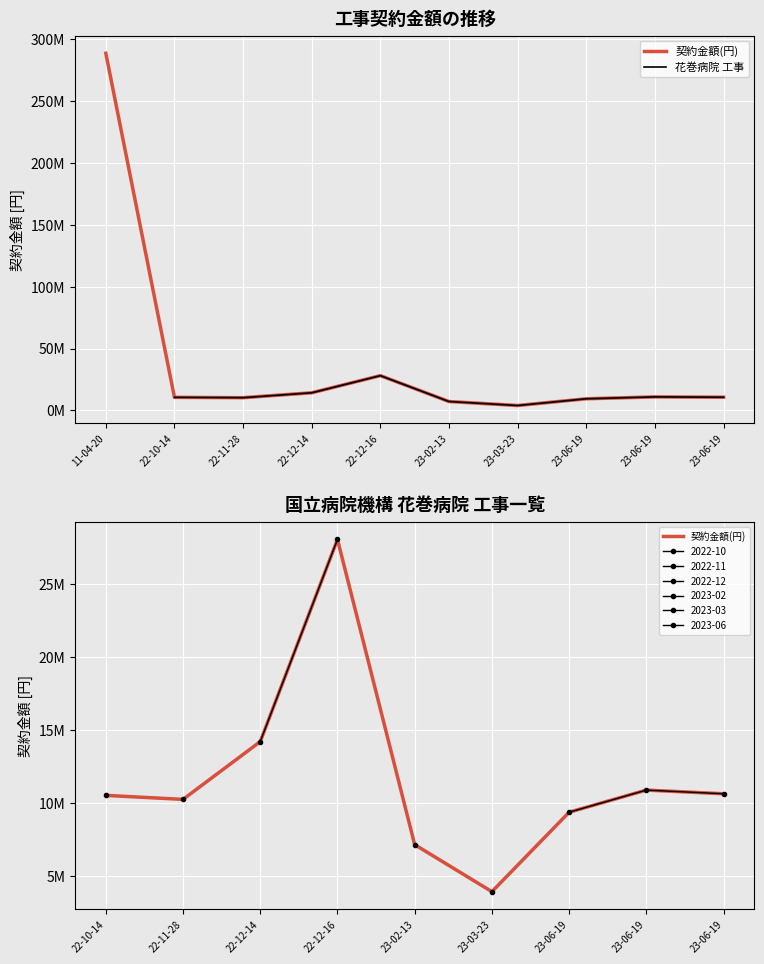

The chart shows a value of 48047647 at 22-12-16. True or false?

False